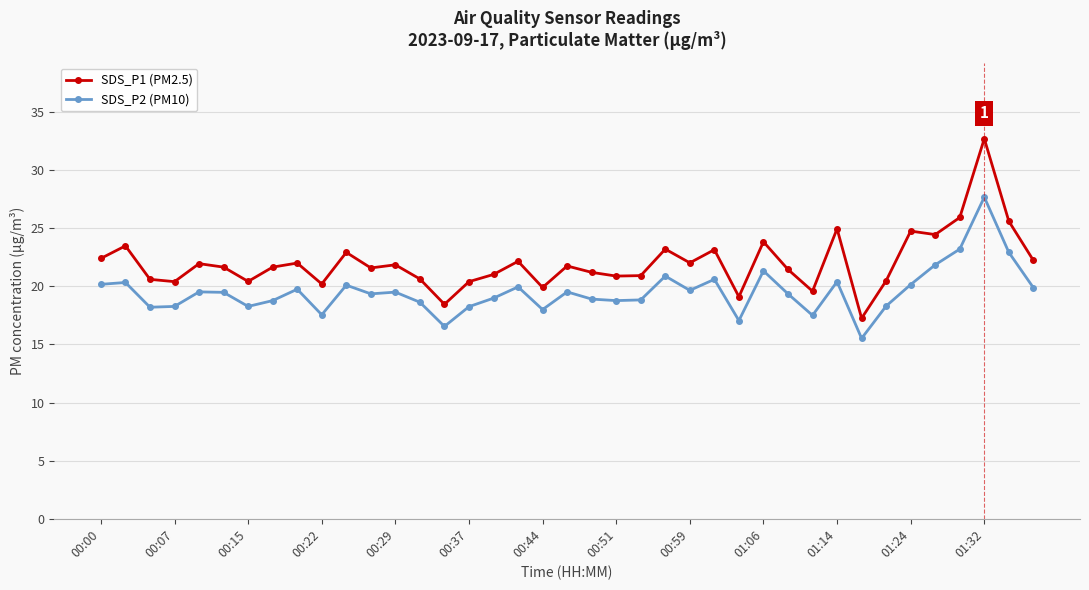

True or false: SDS_P2 (PM10) has more than 0 points higher than both neighbors.

True